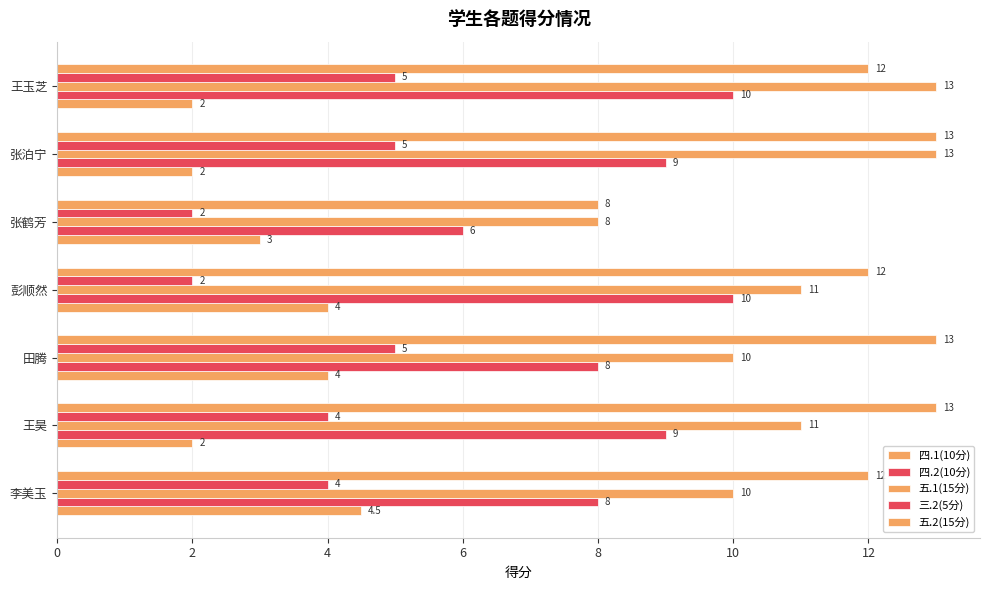

How many data points in 五.2(15分) are less than 12?

1